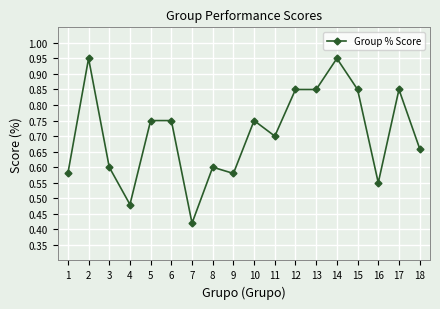

What is the change in value from 9 to 10?

+0.2